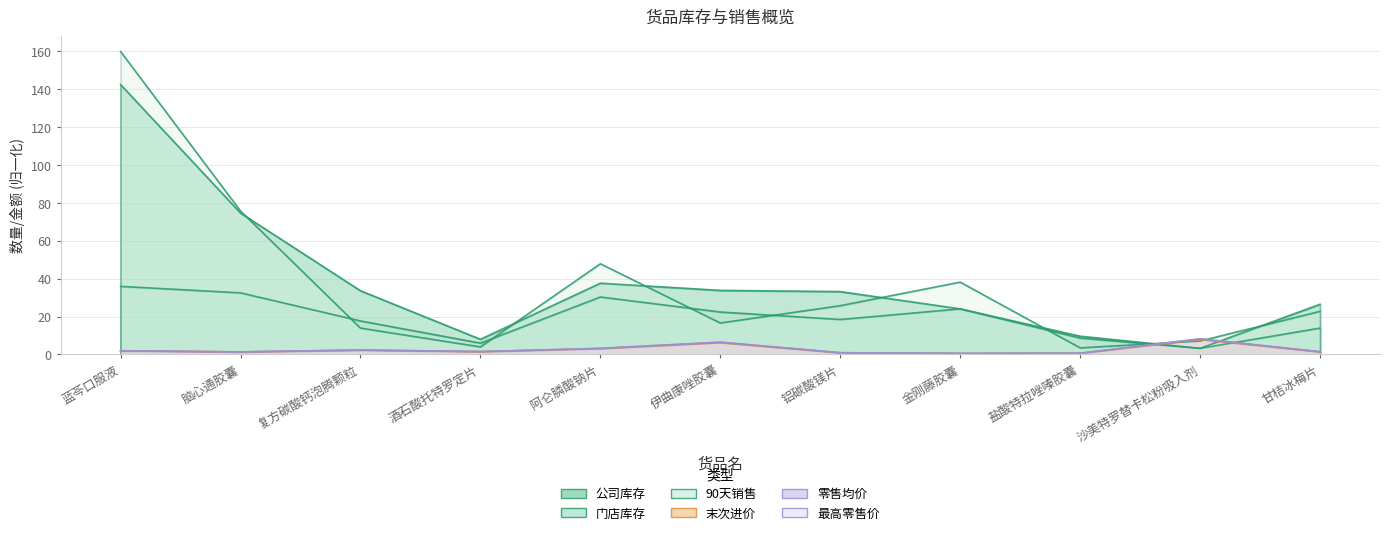

At which label is 90天销售 closest to 81?

脑心通胶囊